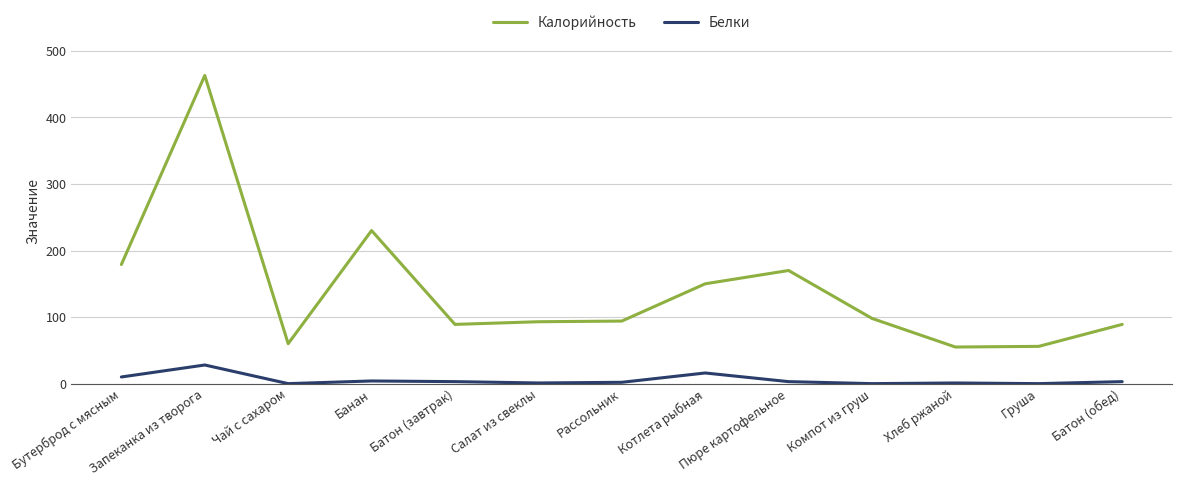

What is the difference between the Белки values at Пюре картофельное and Хлеб ржаной?

2